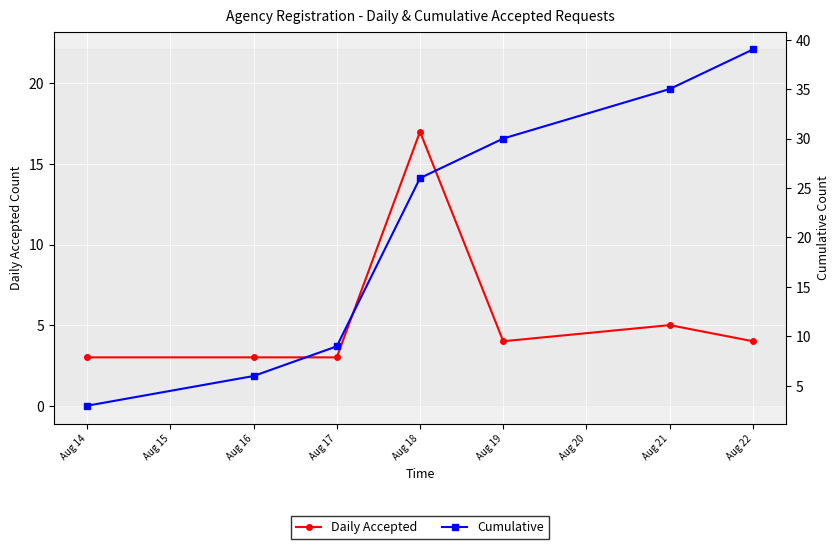

Is this an area chart (filled region under the line)?

No